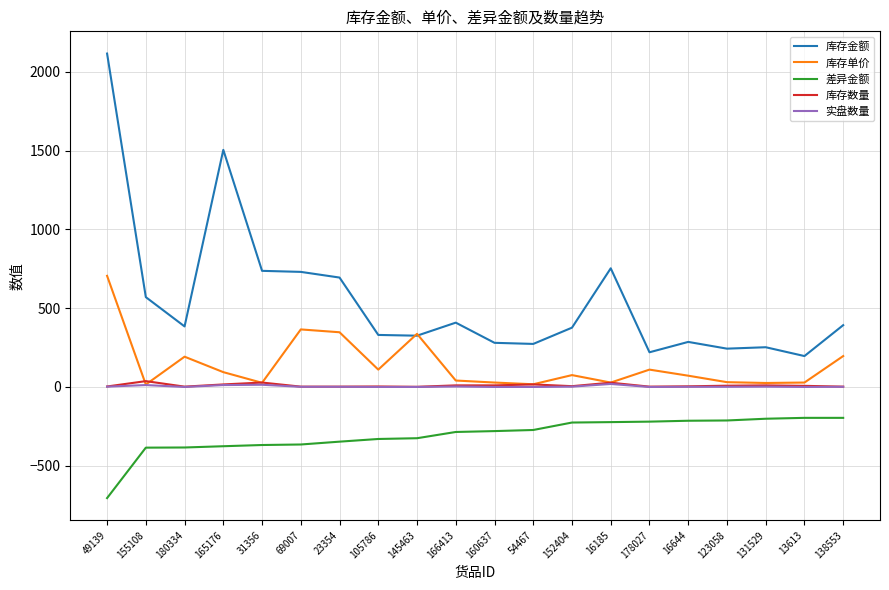

Count the number of data series in this chart.

5